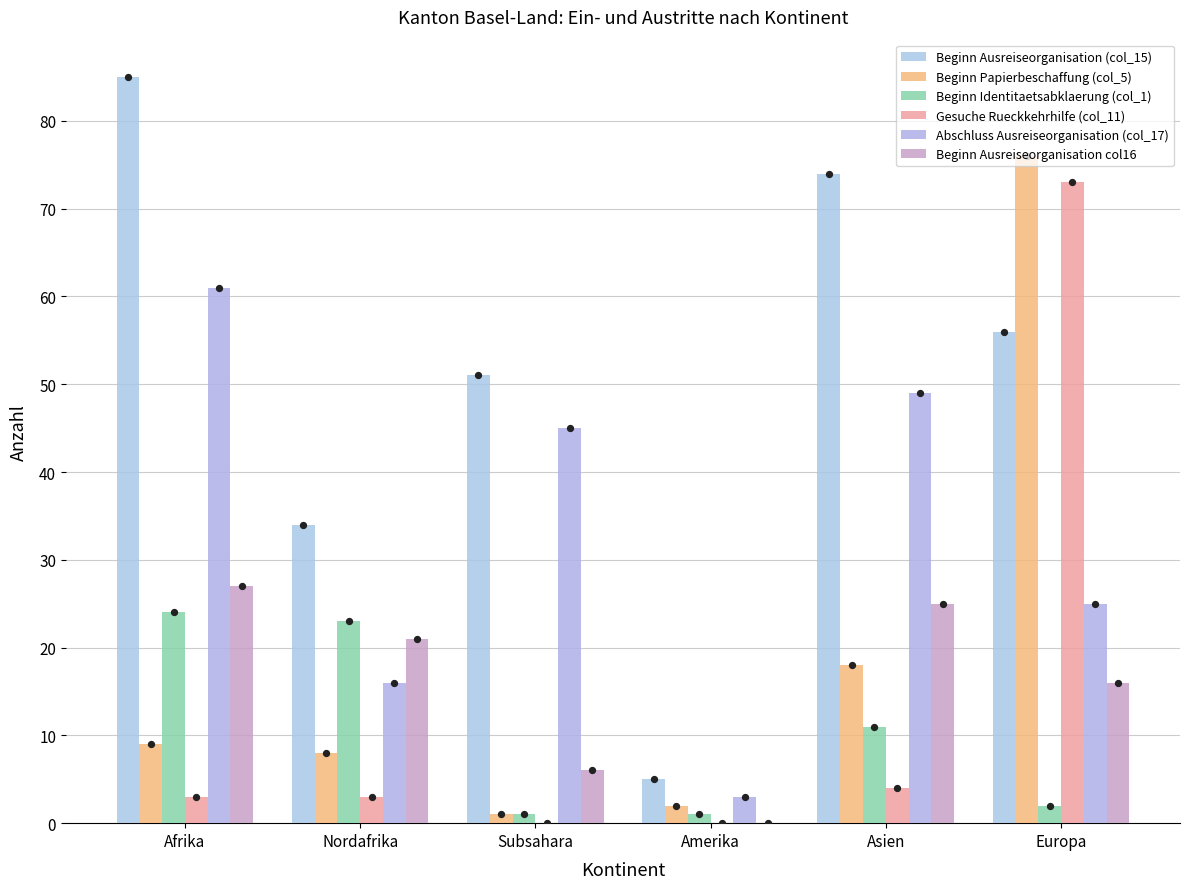

Which series has the largest Y range (max minus min)?

Beginn Ausreiseorganisation (col_15)